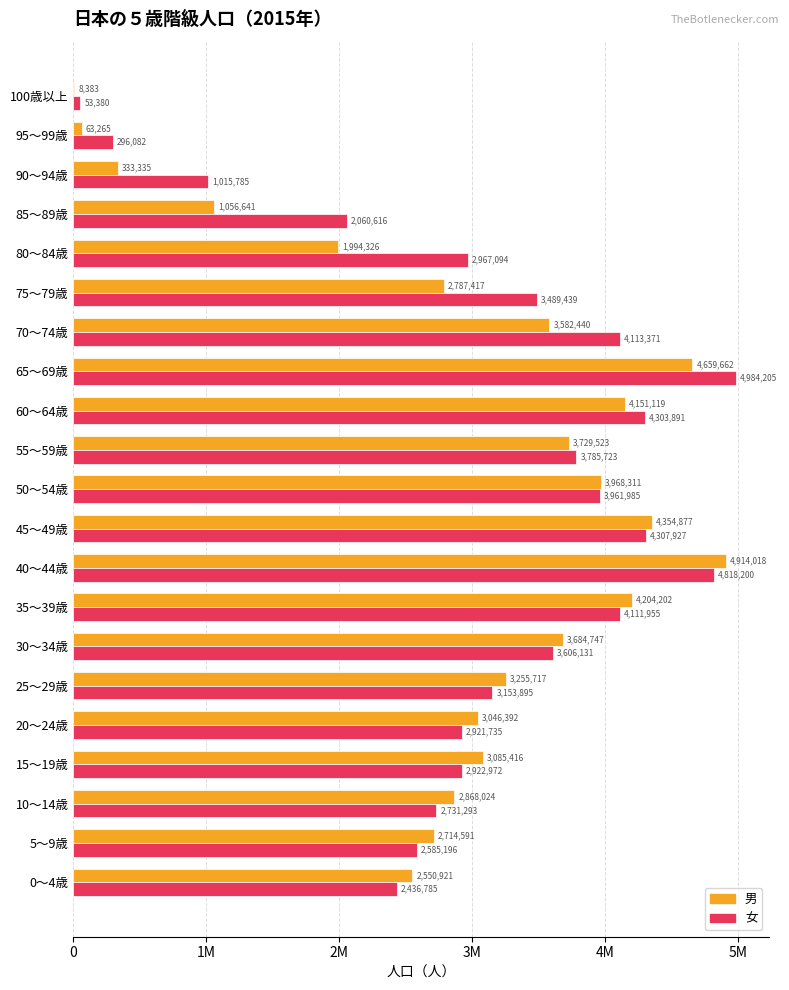

Reading right to left, what are all the values shown in this chart?

男: 8383	63265	333335	1056641	1994326	2787417	3582440	4659662	4151119	3729523	3968311	4354877	4914018	4204202	3684747	3255717	3046392	3085416	2868024	2714591	2550921
女: 53380	296082	1015785	2060616	2967094	3489439	4113371	4984205	4303891	3785723	3961985	4307927	4818200	4111955	3606131	3153895	2921735	2922972	2731293	2585196	2436785